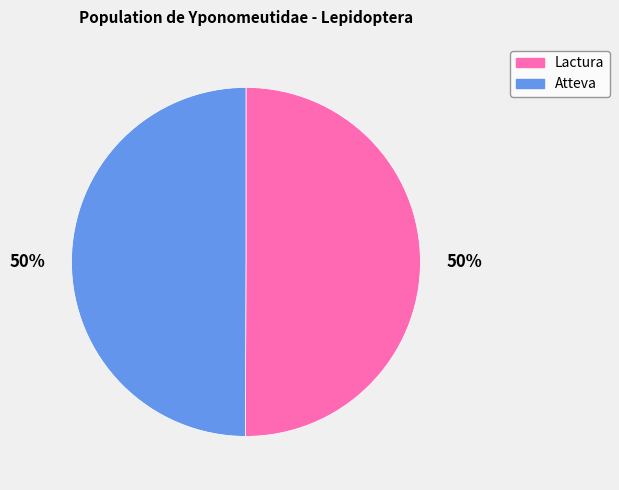

To the nearest percent, what percentage of the pie is Atteva?

50%